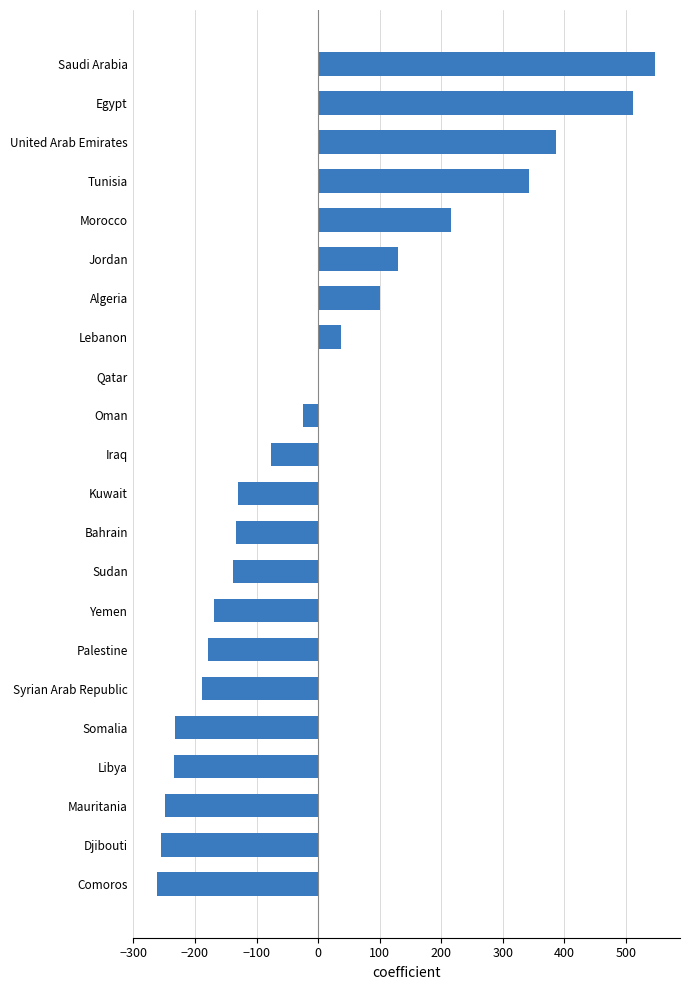

Which has a higher value, Libya or Saudi Arabia?

Saudi Arabia